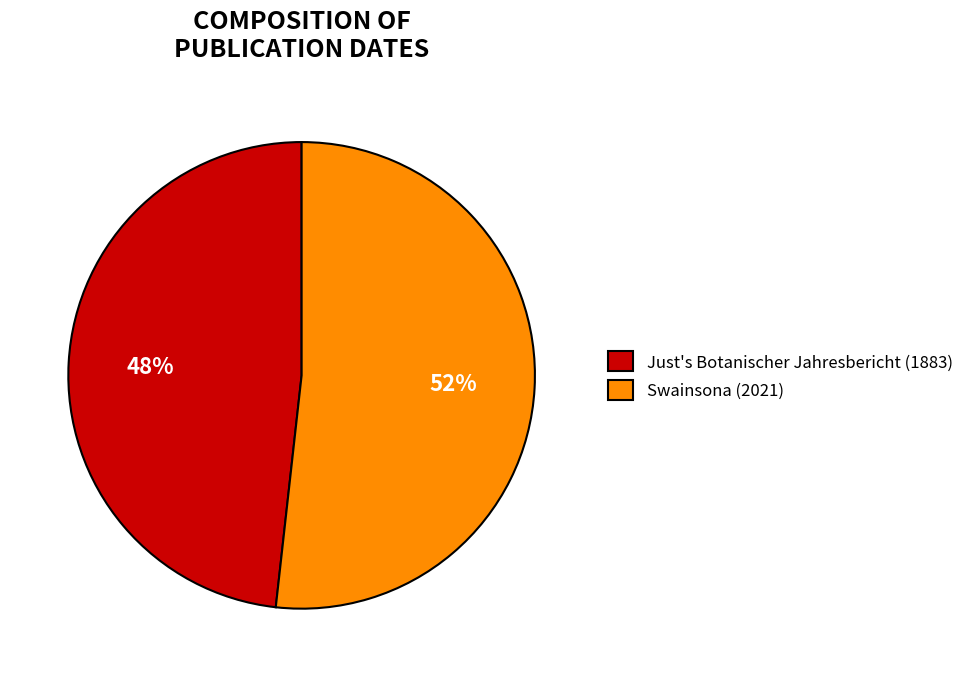

How many slices are in this pie chart?

2